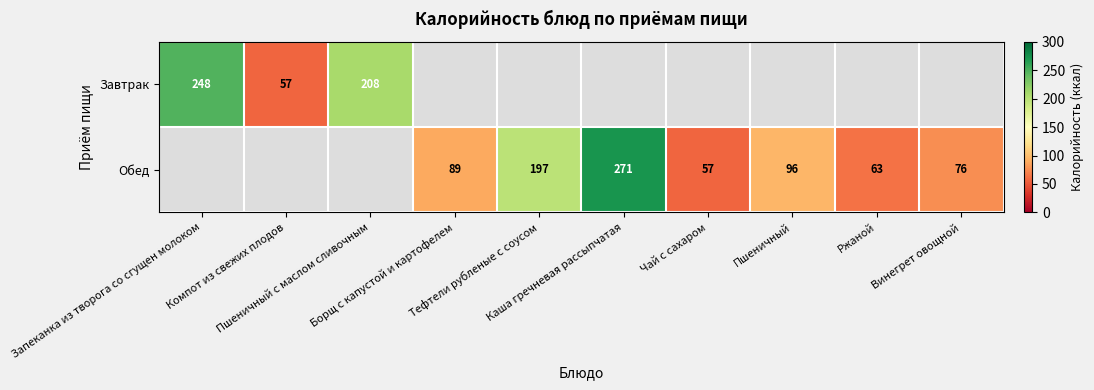

Rank the series at Тефтели рубленые с соусом from highest to lowest value.

Завтрак, Обед